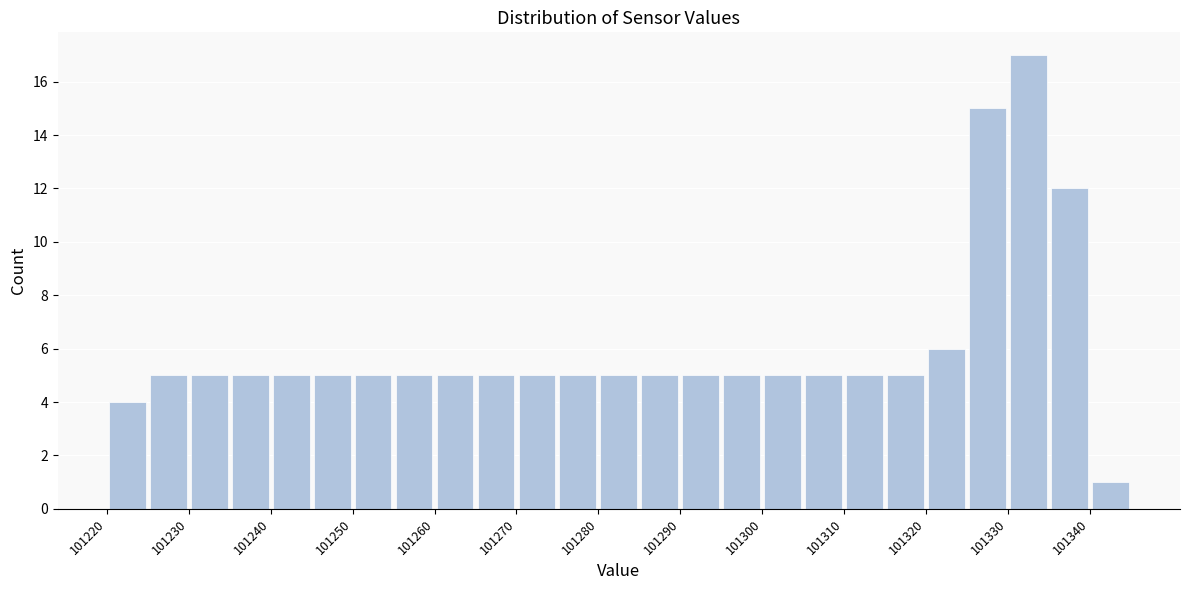

How tall is the bar that spans 101240 to 101245 on the x-axis? The values are not printed on the chart, so give them approximately, as read against the axis.

5